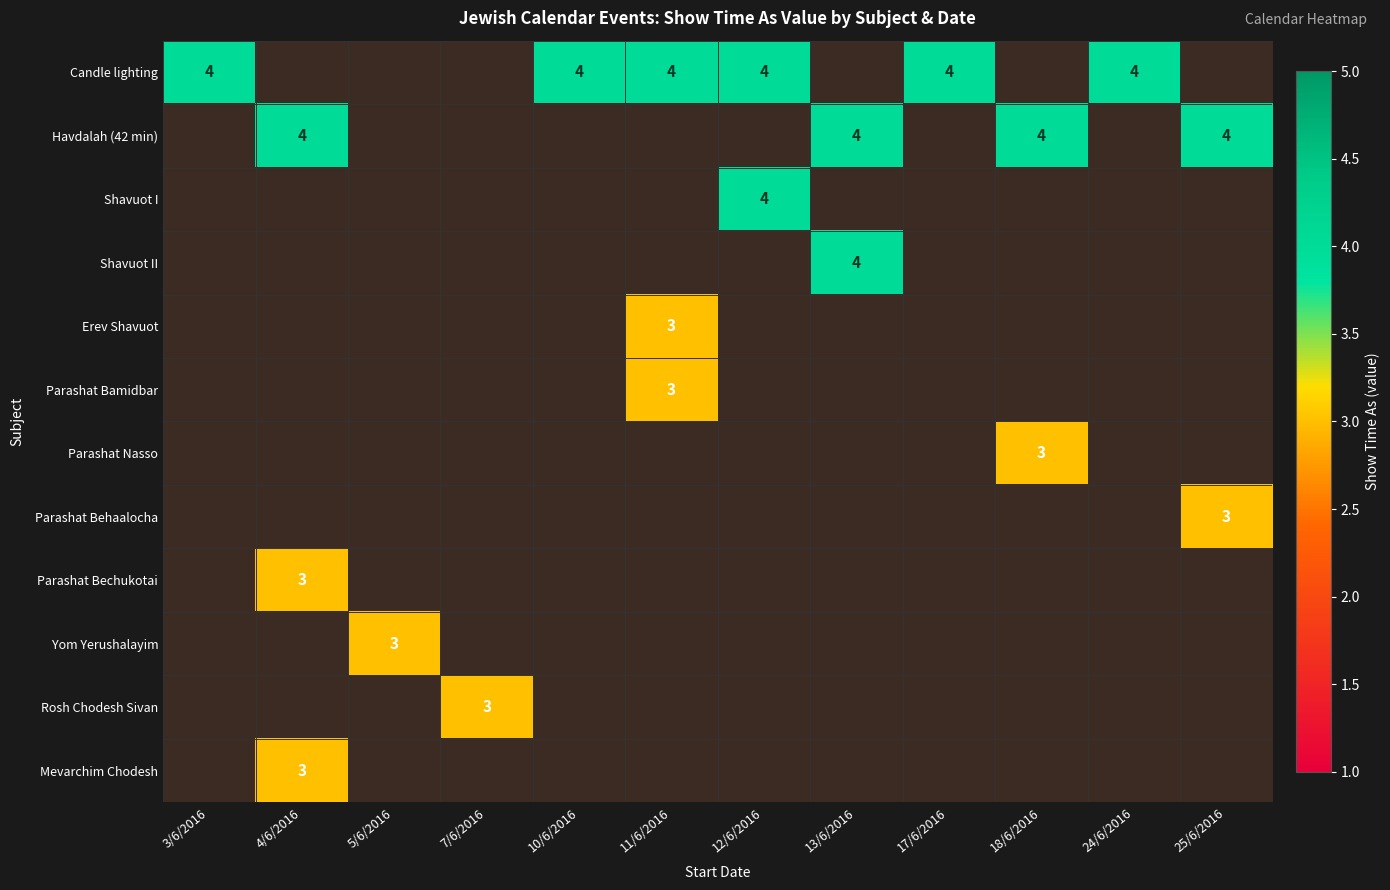

Which series has the largest range (max minus min)?

Candle lighting